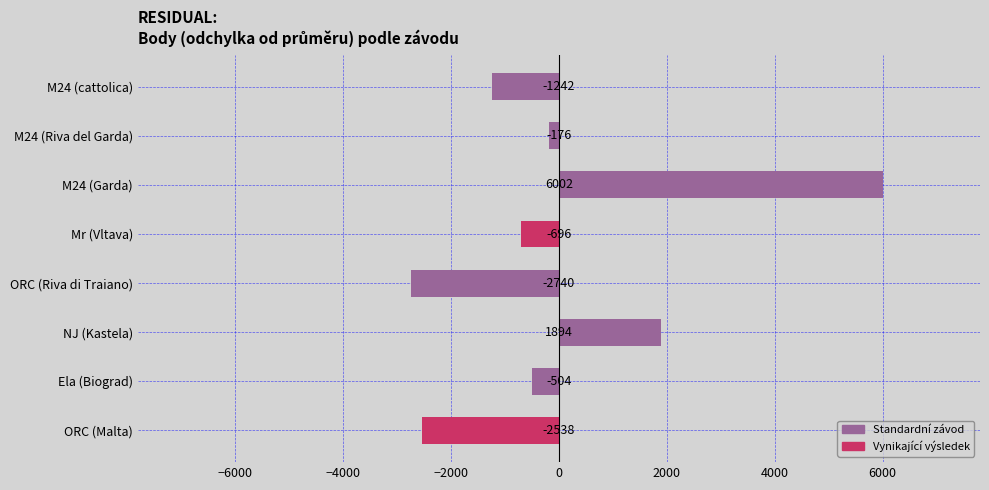

At which label is the value closest to 1631?

NJ (Kastela)